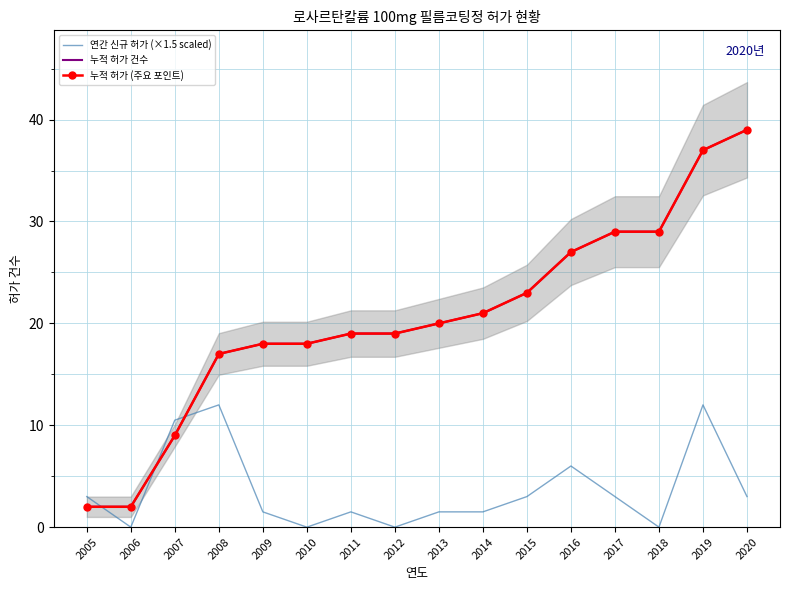

At which category is the sum across all series the highest?

2019